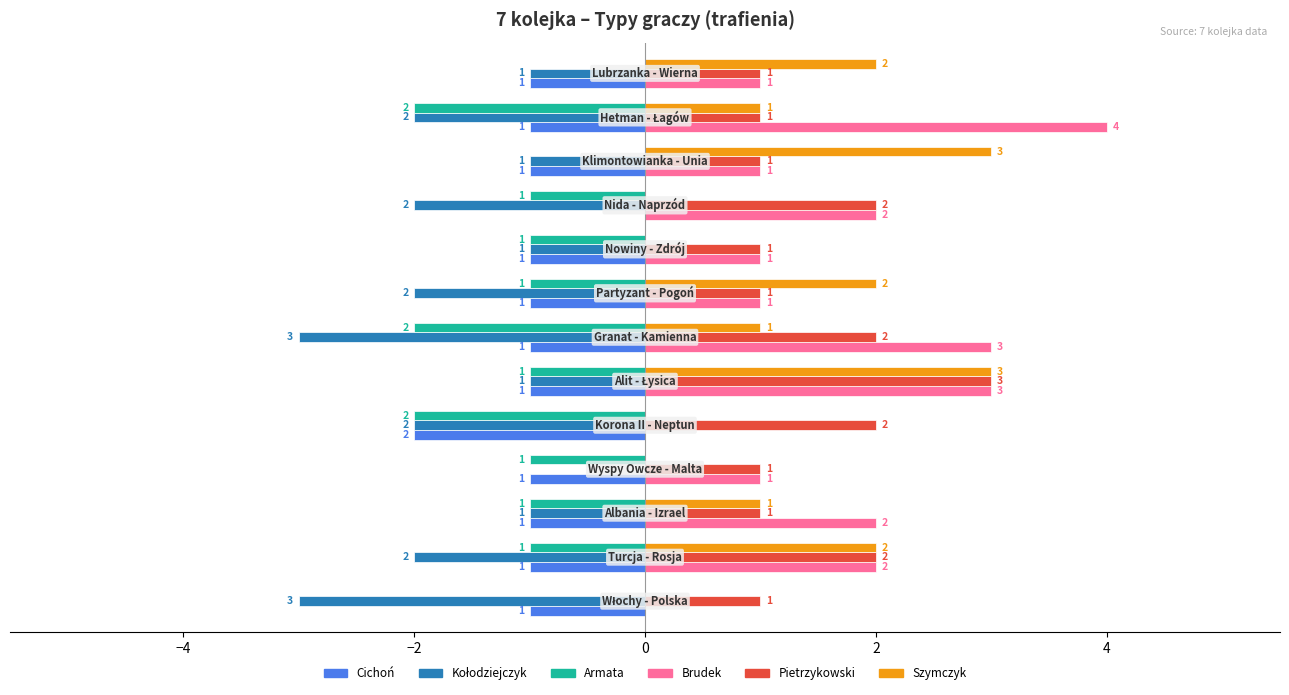

What is the sum of all Cichoń values?

-13